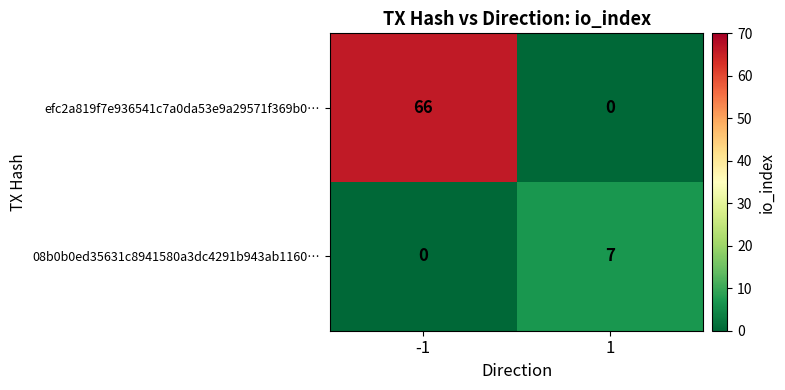

What is the maximum value shown in the chart?

66